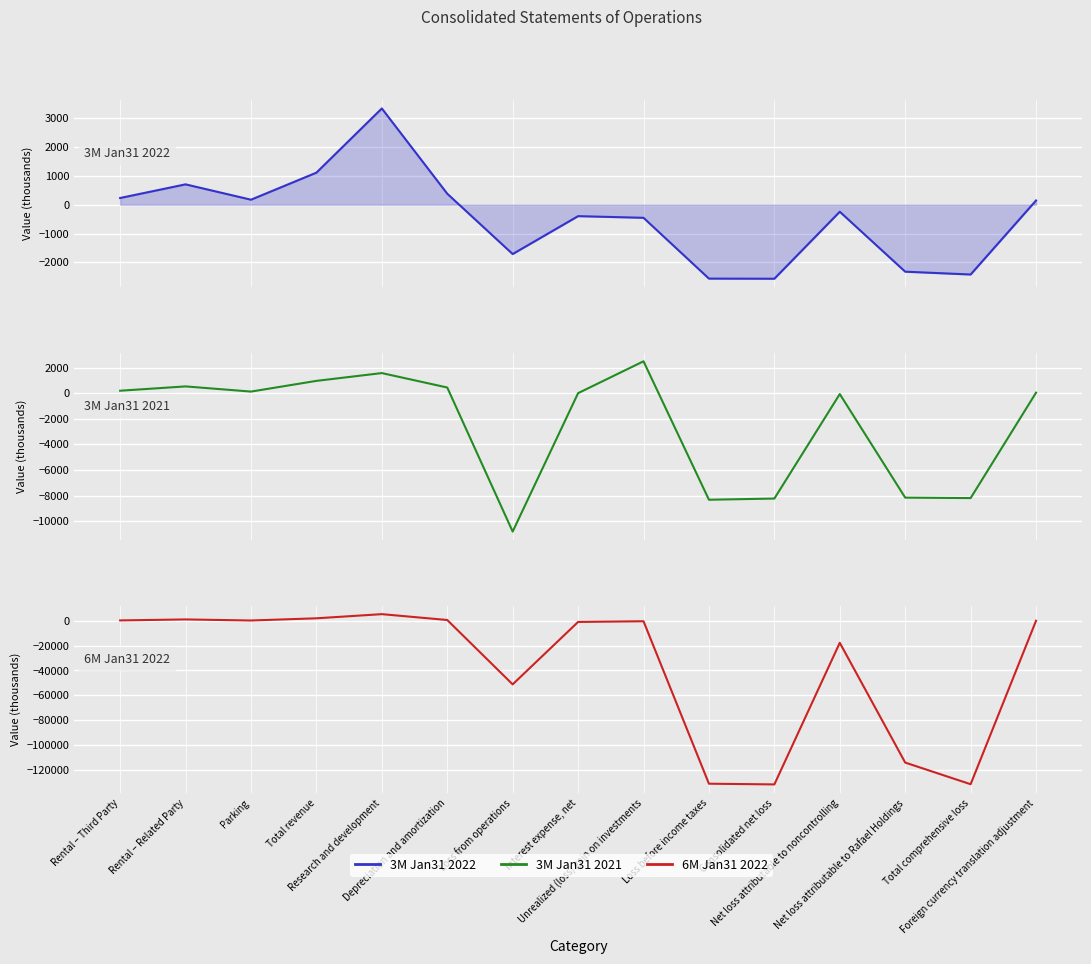

At which category does 3M Jan31 2022 reach its first local peak?

Rental – Related Party